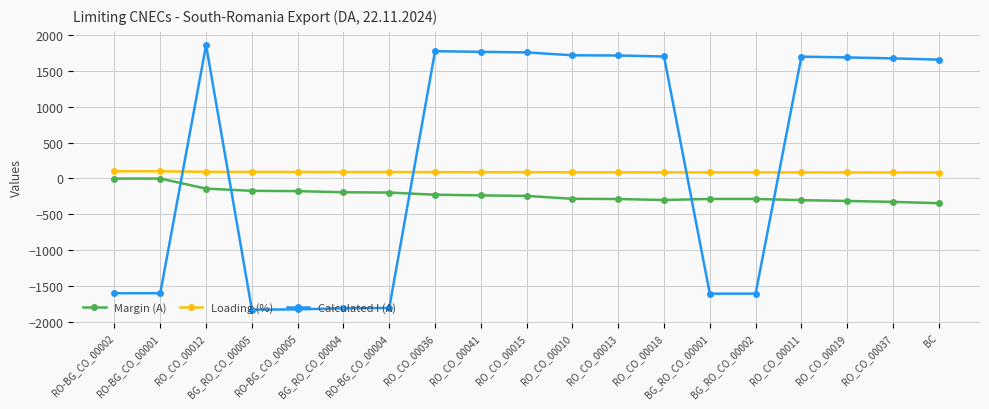

What is the label of the 12th point from the left?

RO_CO_00013